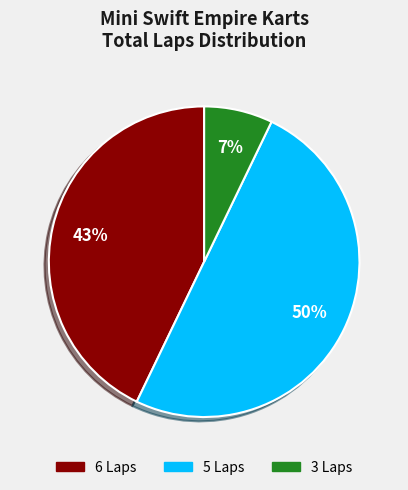

To the nearest percent, what is the average slice percentage?

33%